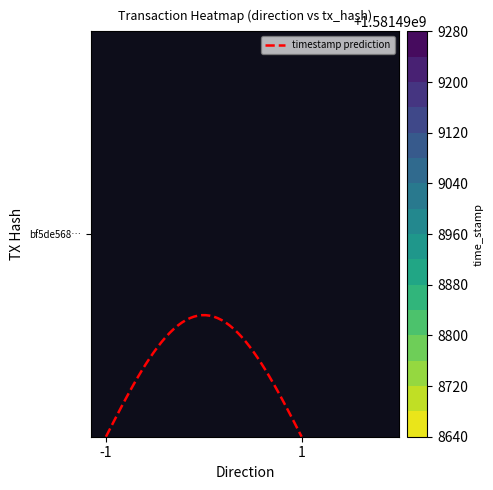

True or false: bf5de56880ed67eb990040d213bfdbb64d97ed3 has a value of 1581498647 at 1.

True